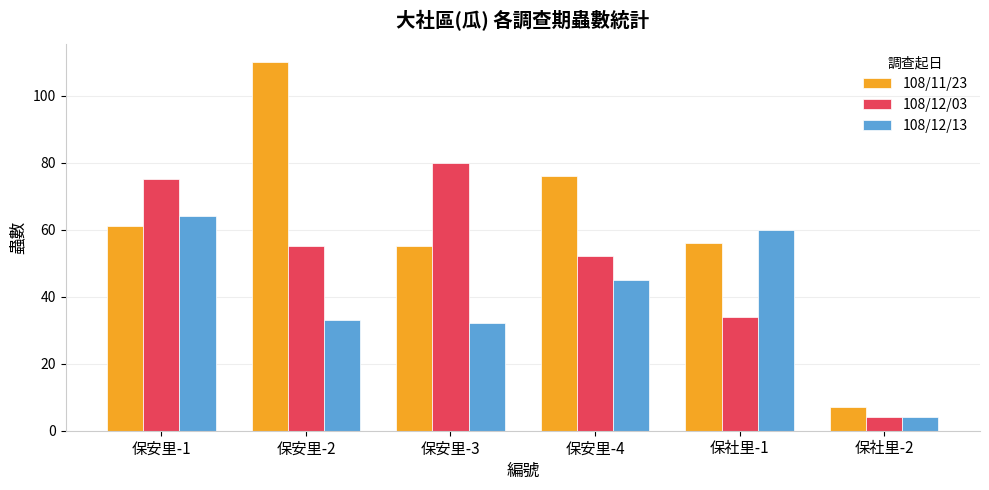

Reading left to right, what are all the values shown in this chart?

108/11/23: 保安里-1=61	保安里-2=110	保安里-3=55	保安里-4=76	保社里-1=56	保社里-2=7
108/12/03: 保安里-1=75	保安里-2=55	保安里-3=80	保安里-4=52	保社里-1=34	保社里-2=4
108/12/13: 保安里-1=64	保安里-2=33	保安里-3=32	保安里-4=45	保社里-1=60	保社里-2=4